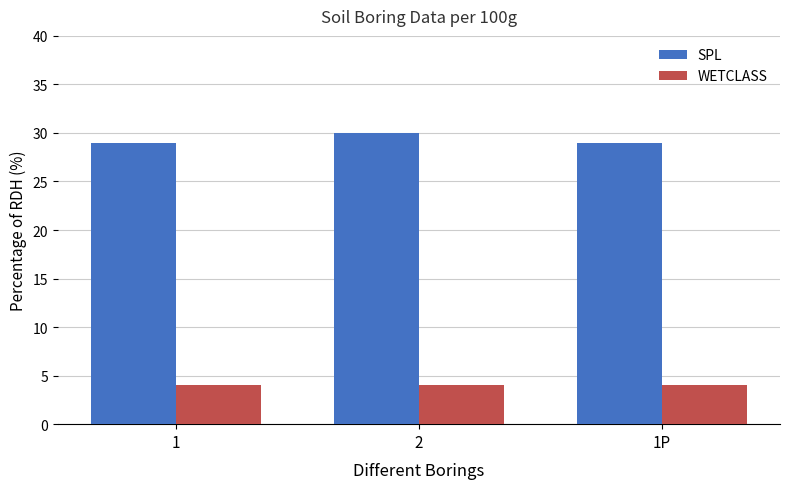

What is the label of the 1st bar from the left?

1